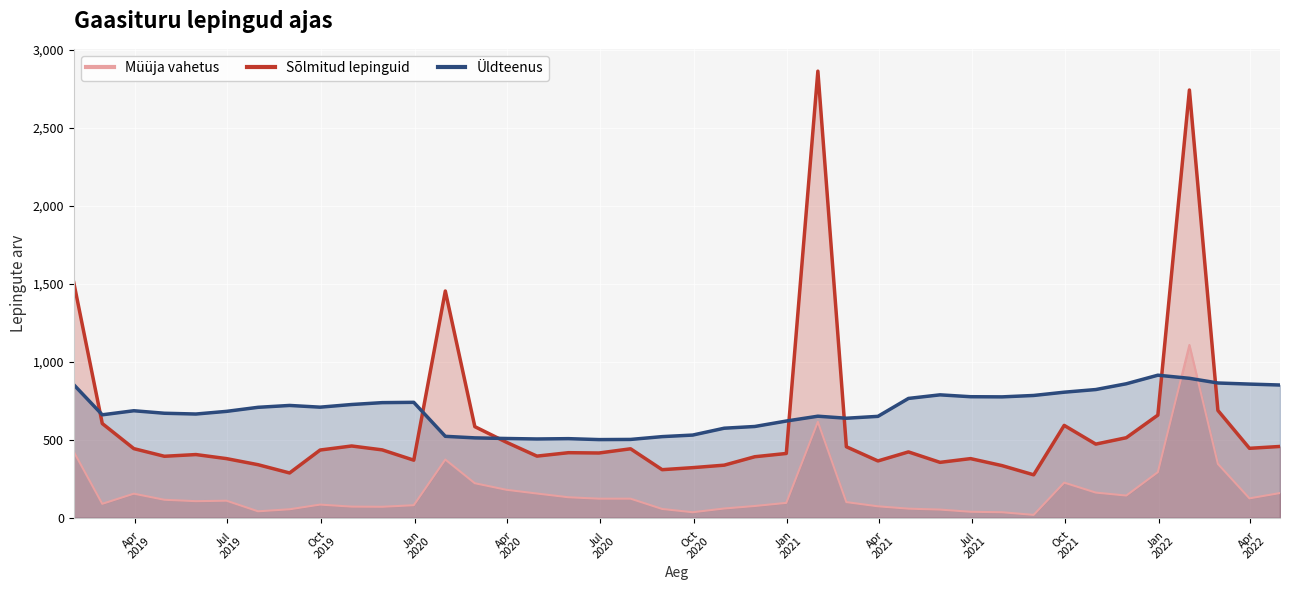

What is the maximum value shown in the chart?

2865